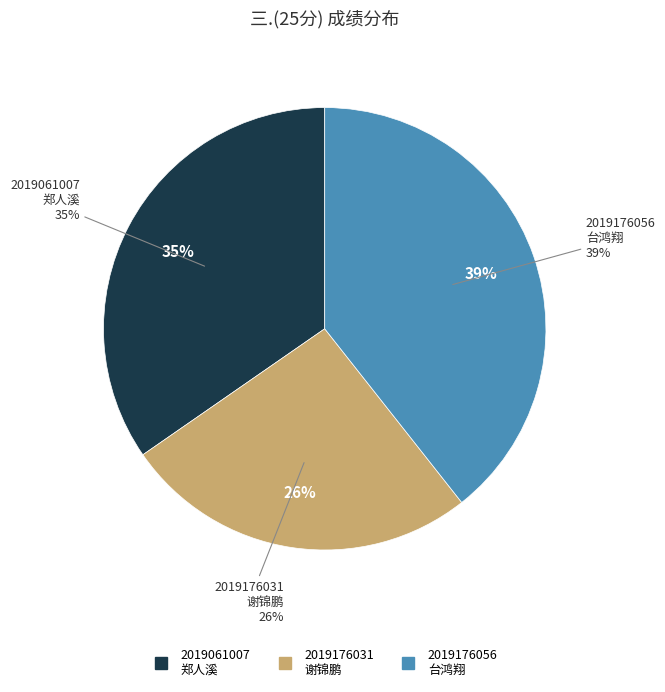

How many segments does this pie chart have?

3